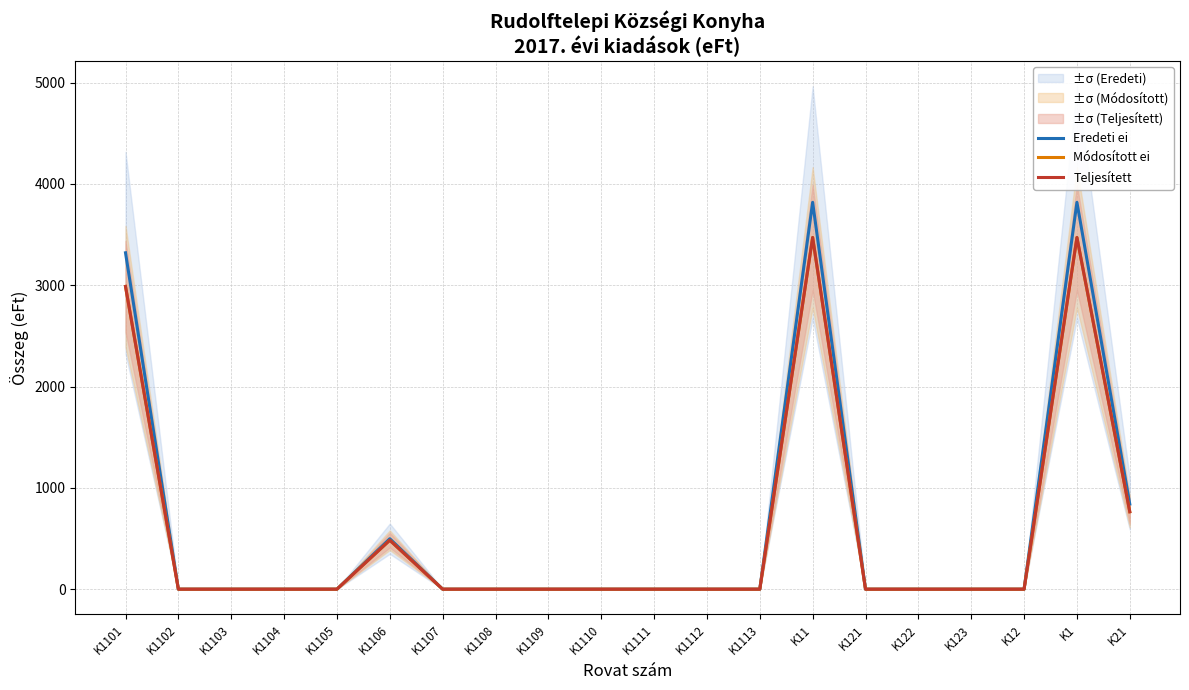

True or false: Teljesített and Módosított ei intersect in this chart.

False